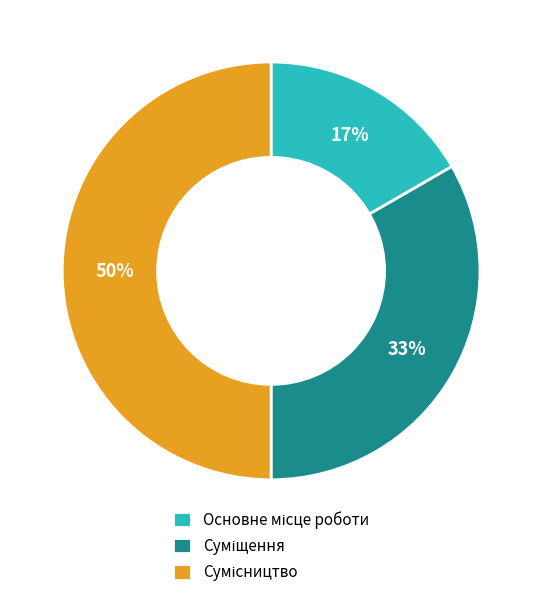

To the nearest percent, what is the difference between the largest and smallest slice percentages?

33%